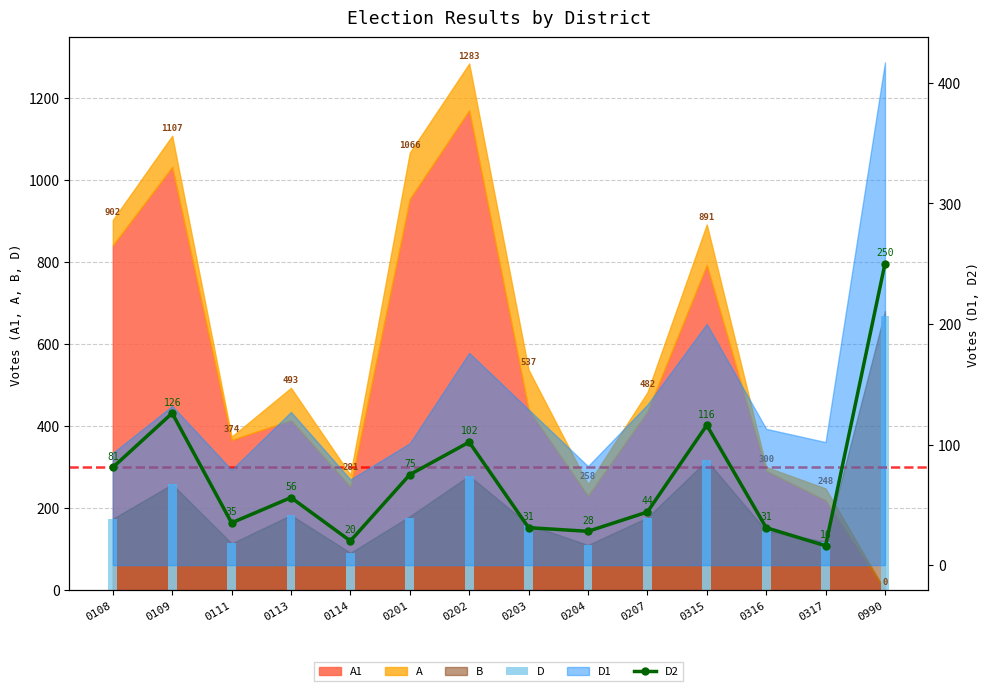

What is the lowest value of the D2 series?

16